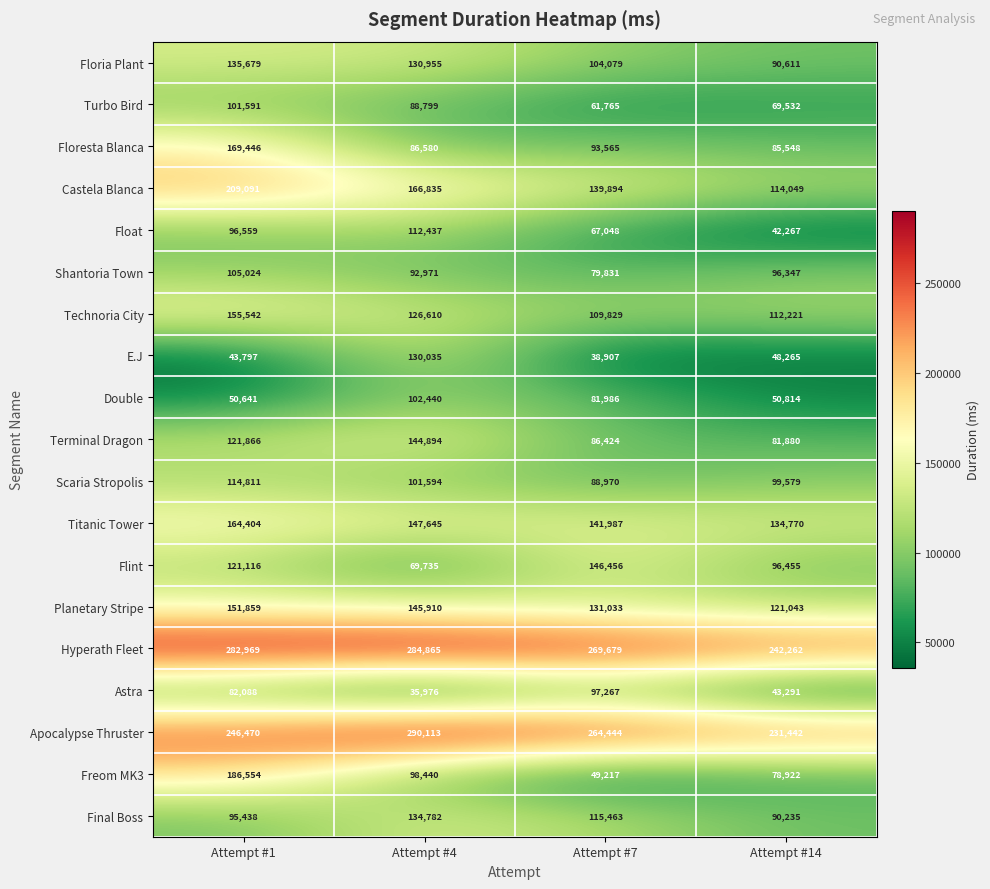

True or false: Floria Plant has a value of 104079 at Attempt #7.

True